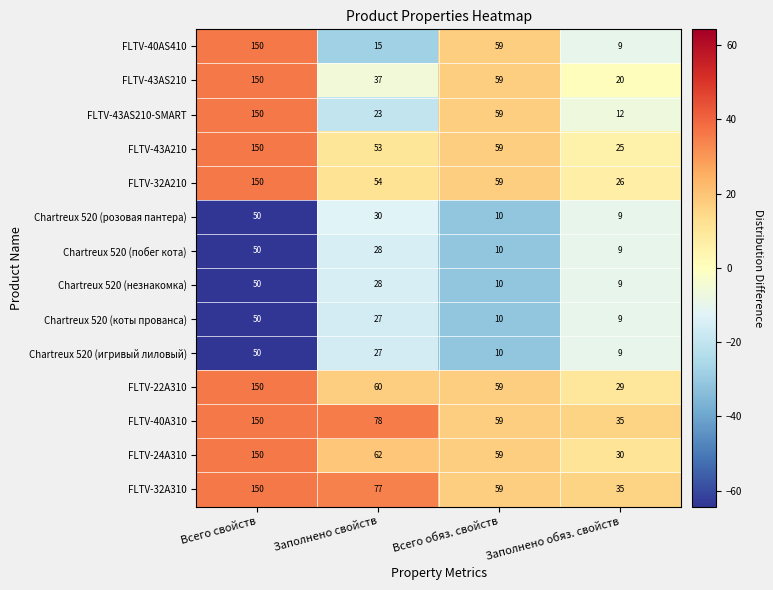

What is the total value across all series at Заполнено свойств?

599